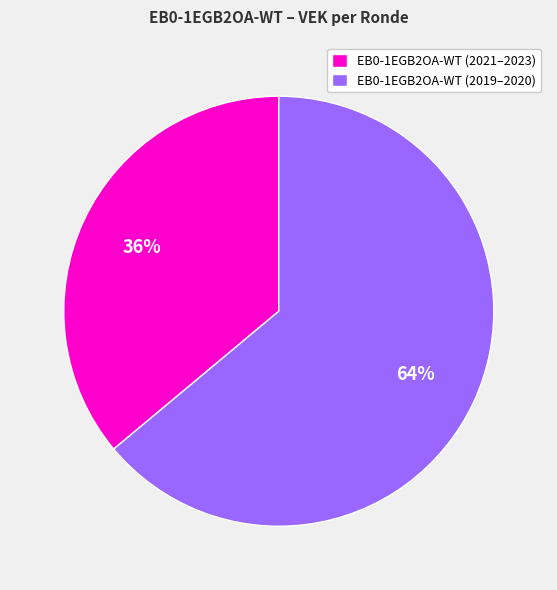

Which slice is the smallest?

EB0-1EGB2OA-WT (2021–2023)